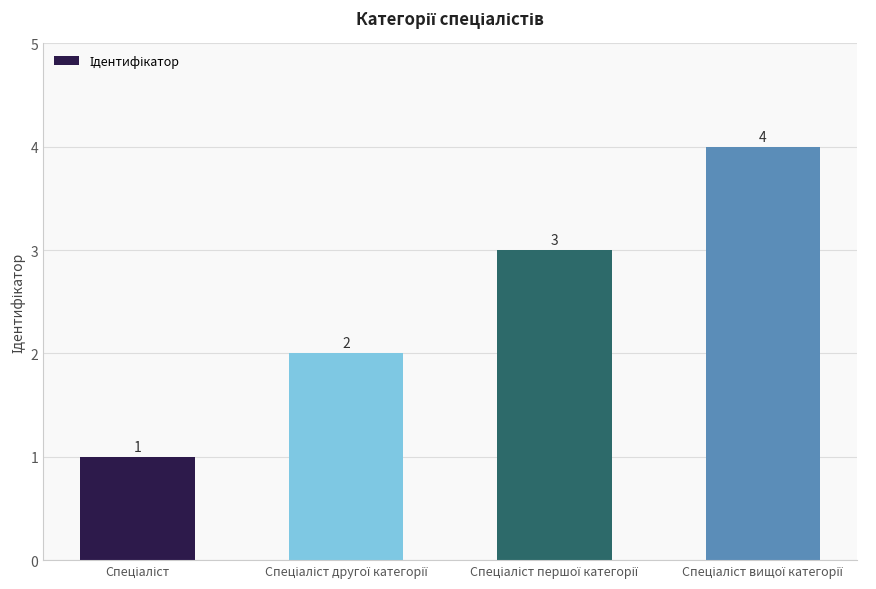

How many values are between 2 and 4?

3